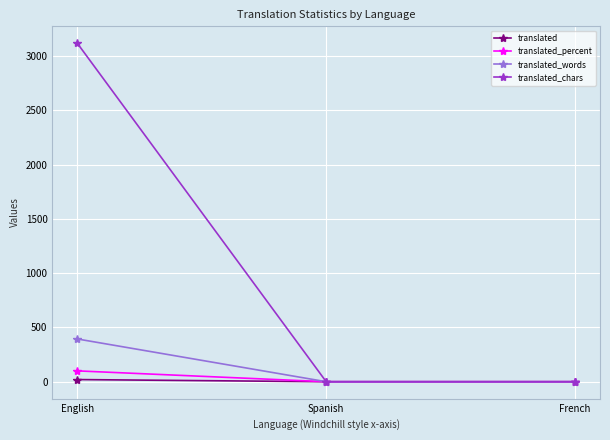

Reading left to right, what are all the values shown in this chart?

translated: English=20	Spanish=0	French=0
translated_percent: English=100	Spanish=0	French=0
translated_words: English=394	Spanish=0	French=0
translated_chars: English=3119	Spanish=0	French=0